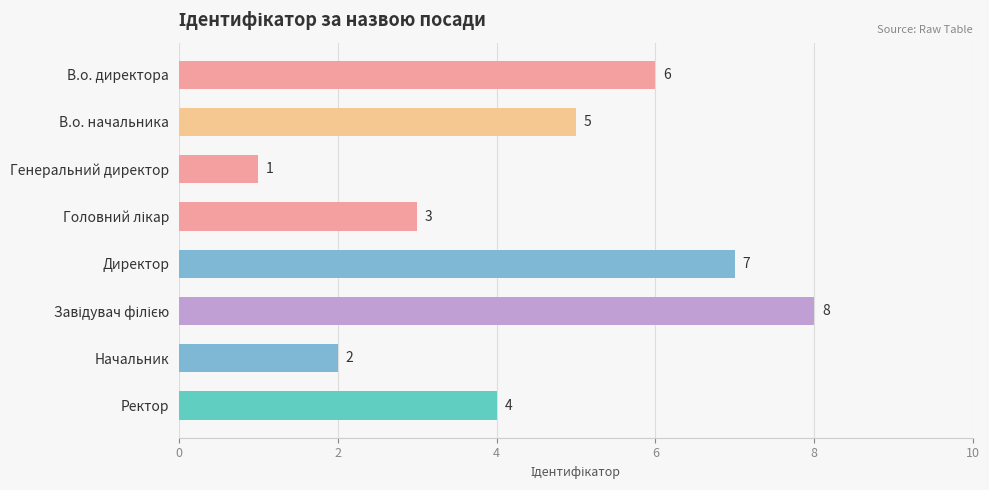

Is it true that the value at В.о. директора is 6?

True